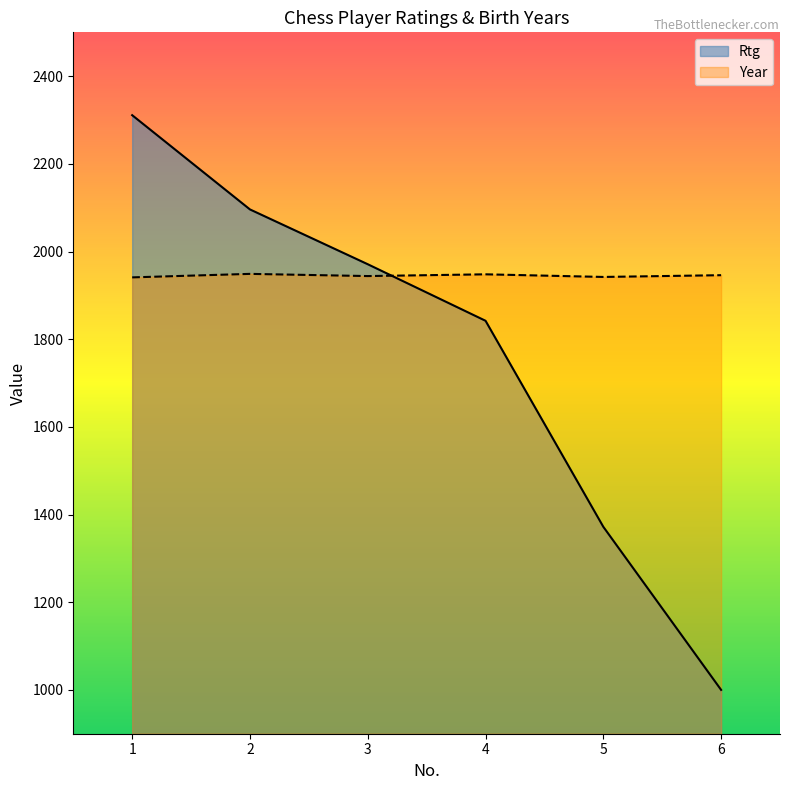

Which series has the largest total across all categories?

Year